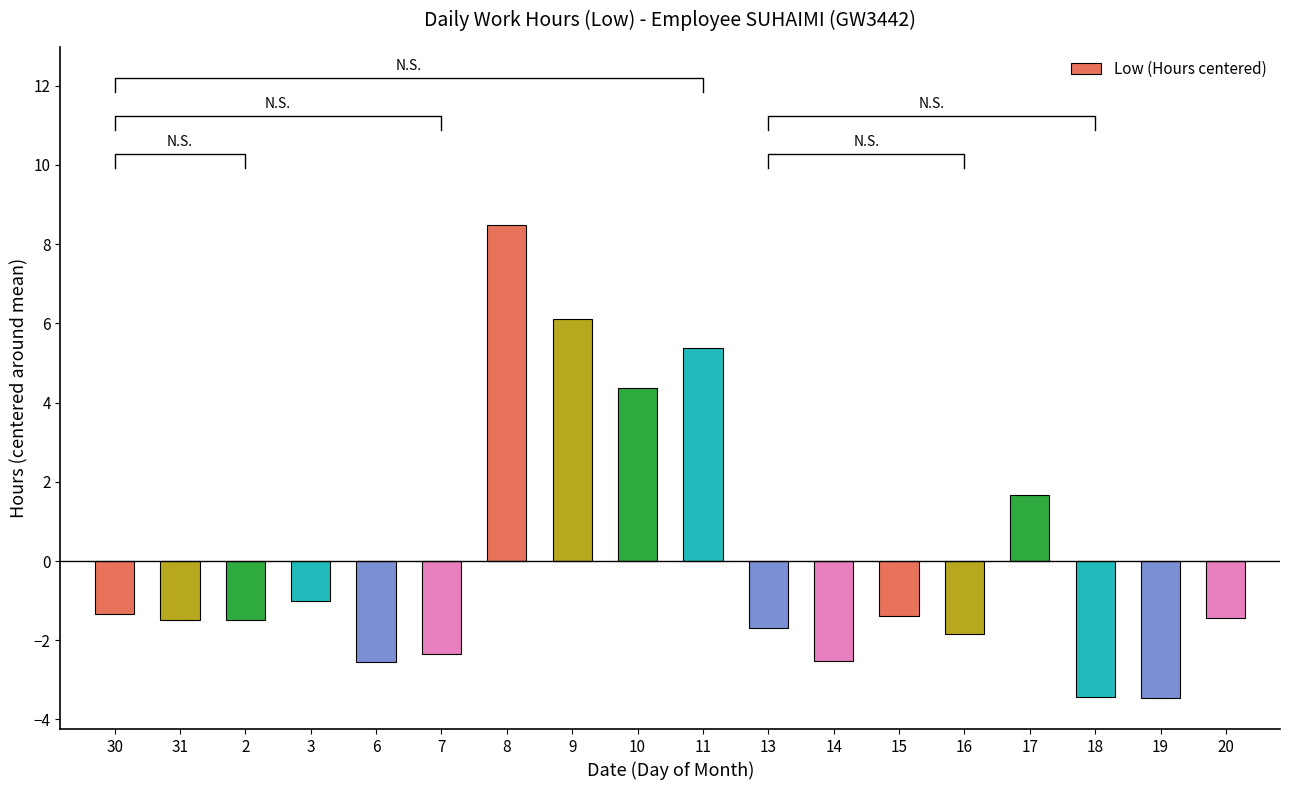

Reading left to right, extract all data points from this chart.

-1.3	-1.5	-1.5	-1.0	-2.6	-2.3	8.5	6.1	4.4	5.4	-1.7	-2.5	-1.4	-1.8	1.7	-3.4	-3.5	-1.4